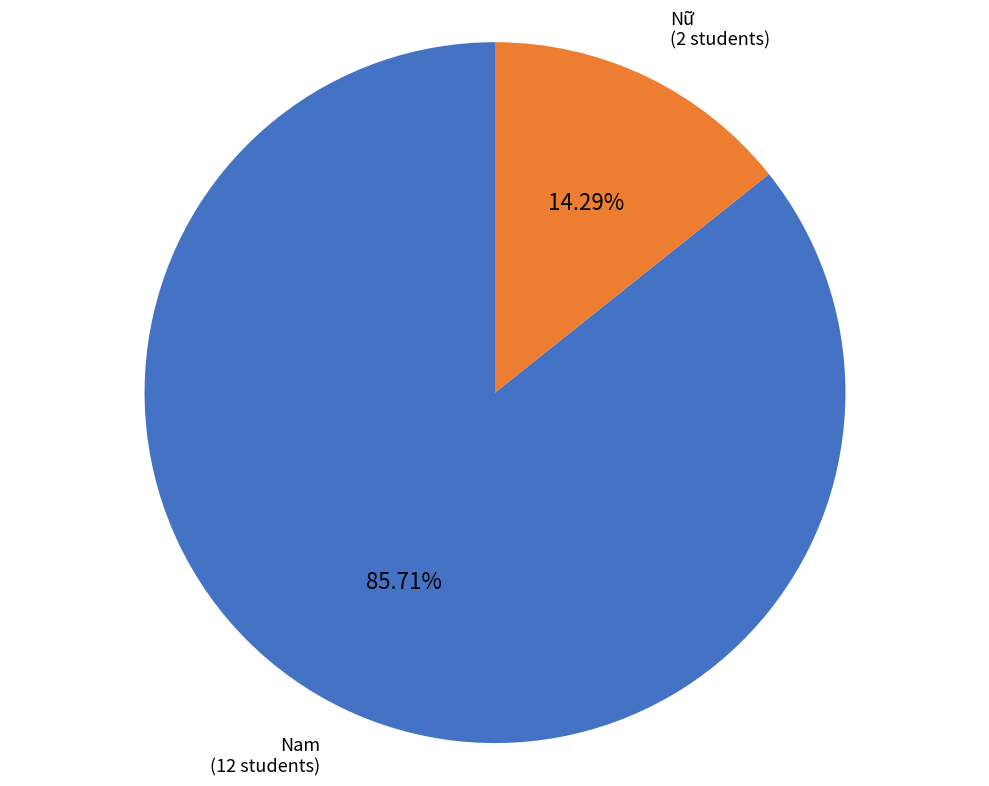

Is there any slice that represents more than half of the pie?

Yes